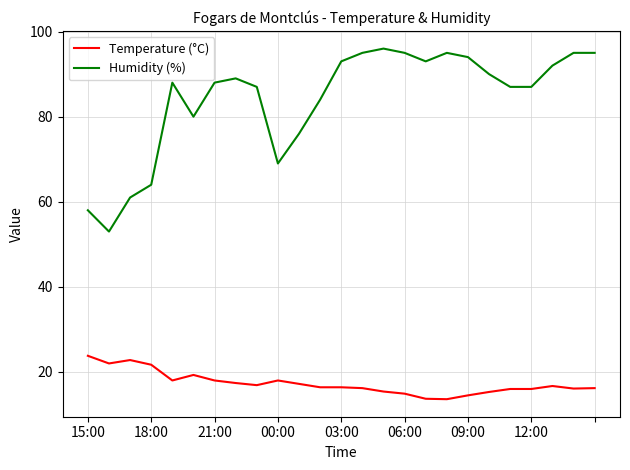

Which series has the largest total across all categories?

Humidity (%)